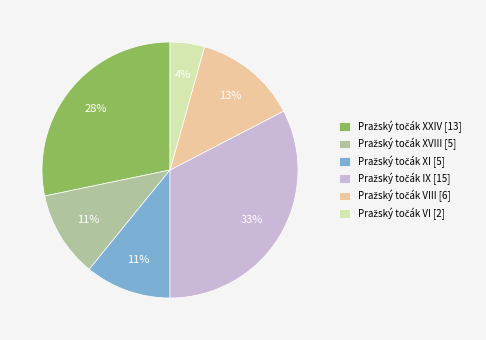

Does any single category account for the majority?

No